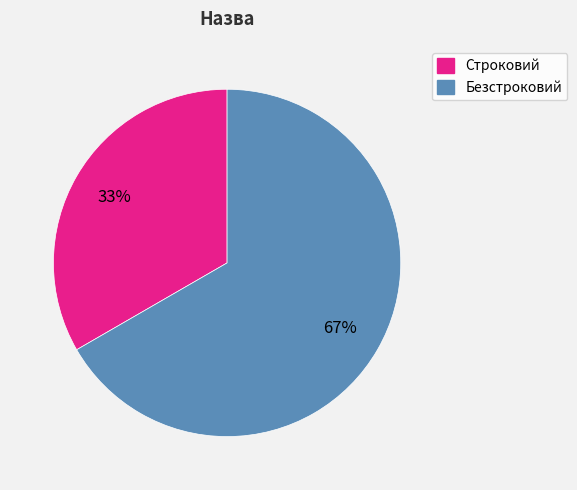

What is the largest slice in the pie chart?

Безстроковий